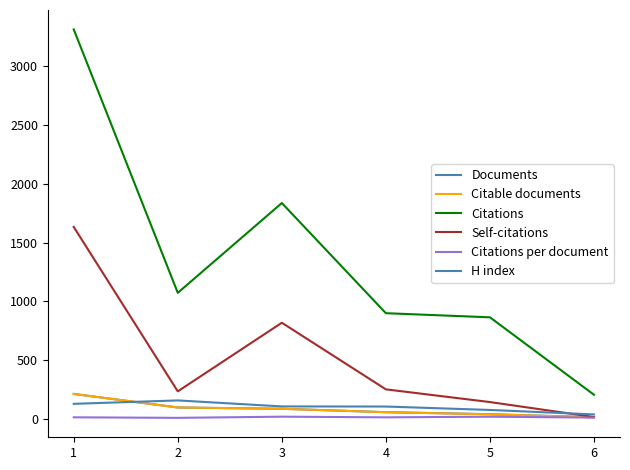

Is this an area chart (filled region under the line)?

No